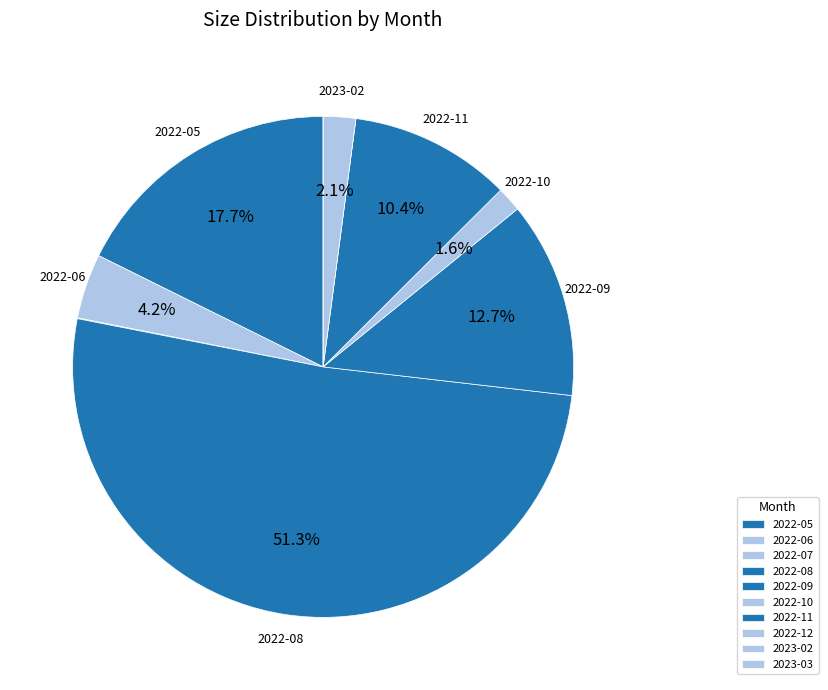

What percentage is the 2022-06 slice, to the nearest percent?

4%